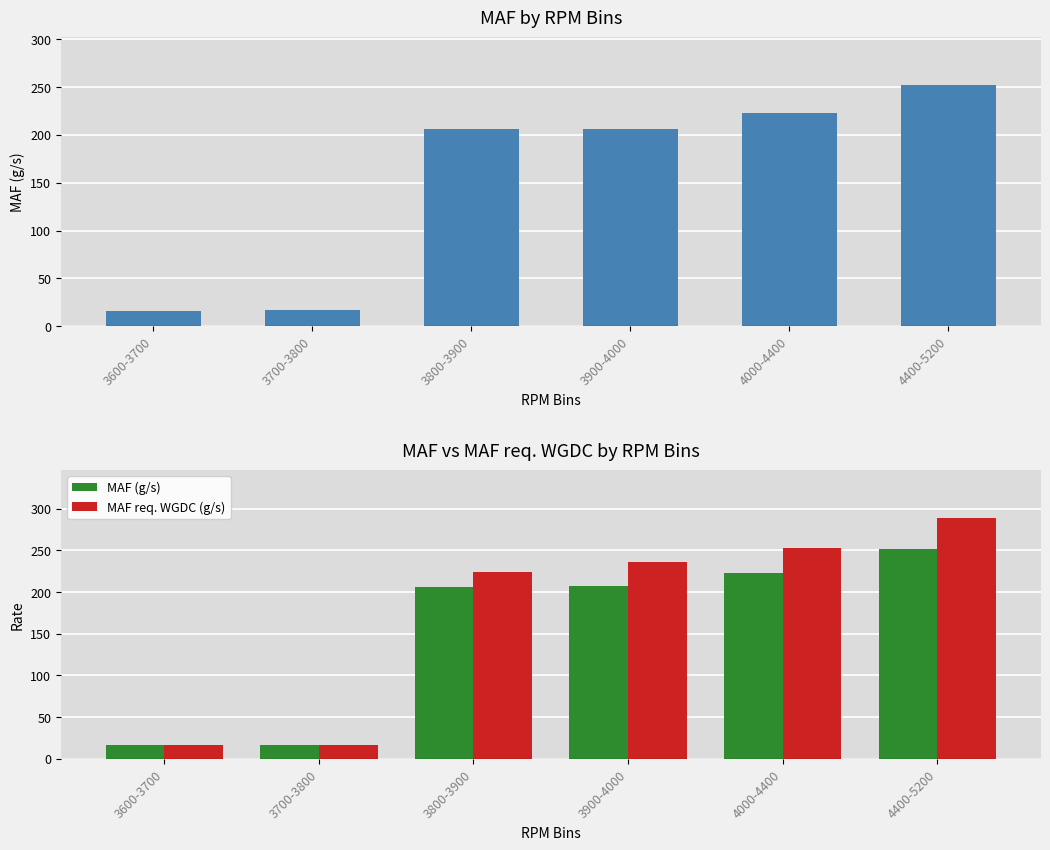

What is the total value across all series at 4400-5200?

540.1